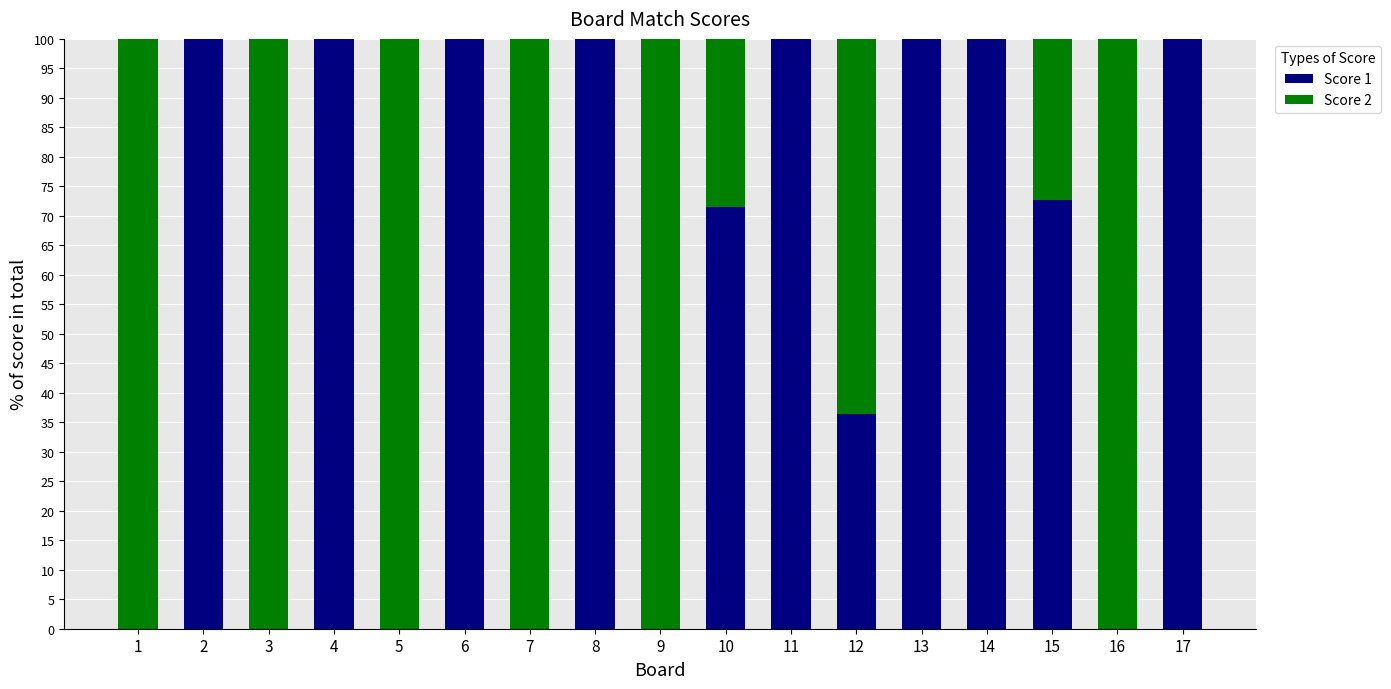

Is it true that Score 1 equals 100.0 at 4?

True